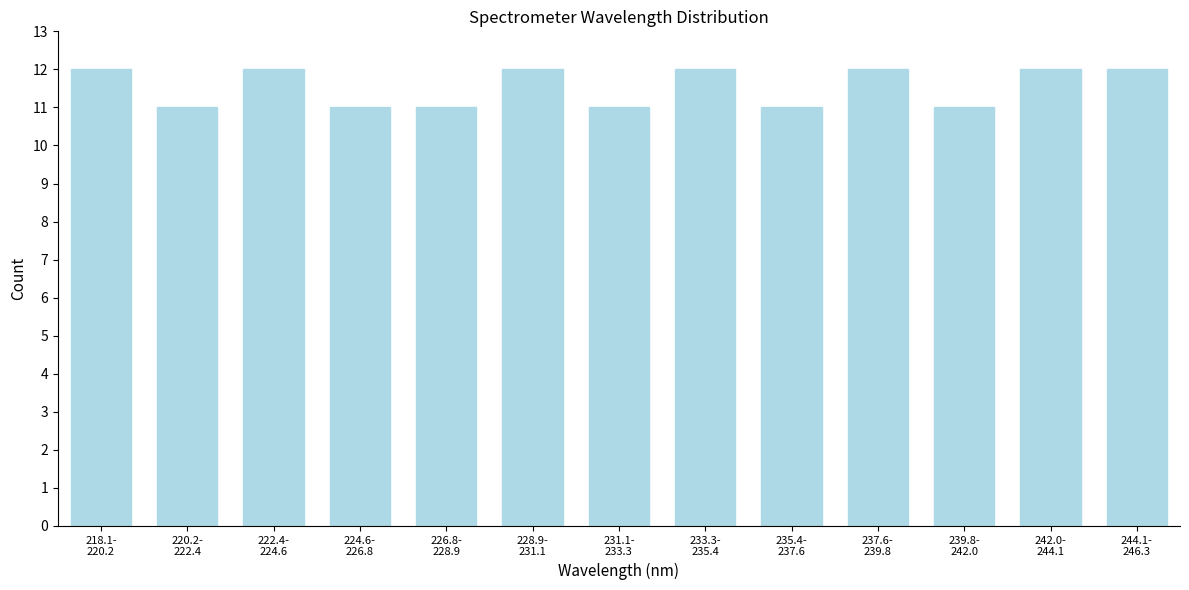

Reading left to right, what are all the values shown in this chart?

12	11	12	11	11	12	11	12	11	12	11	12	12